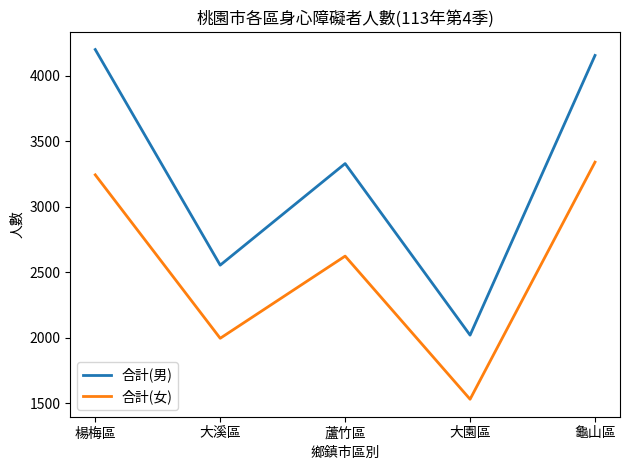

What is the difference between the second highest and minimum values in the 合計(女) series?

1712